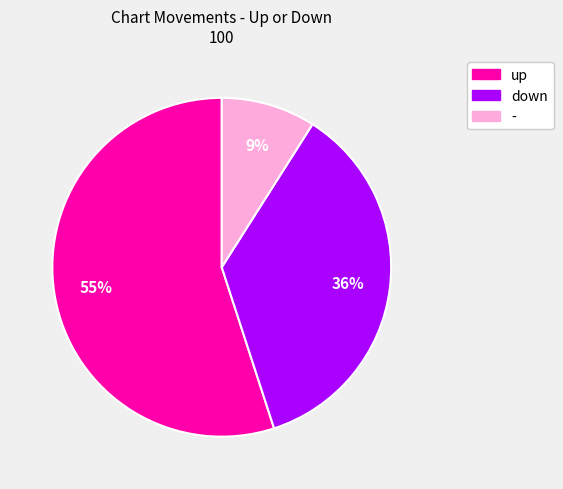

Which has a higher value, - or up?

up